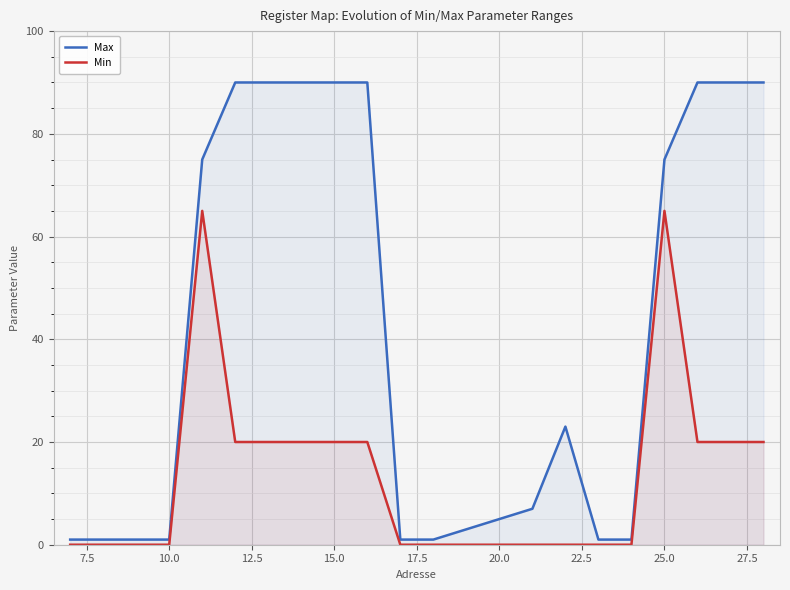

Which series has the widest spread of values?

Max